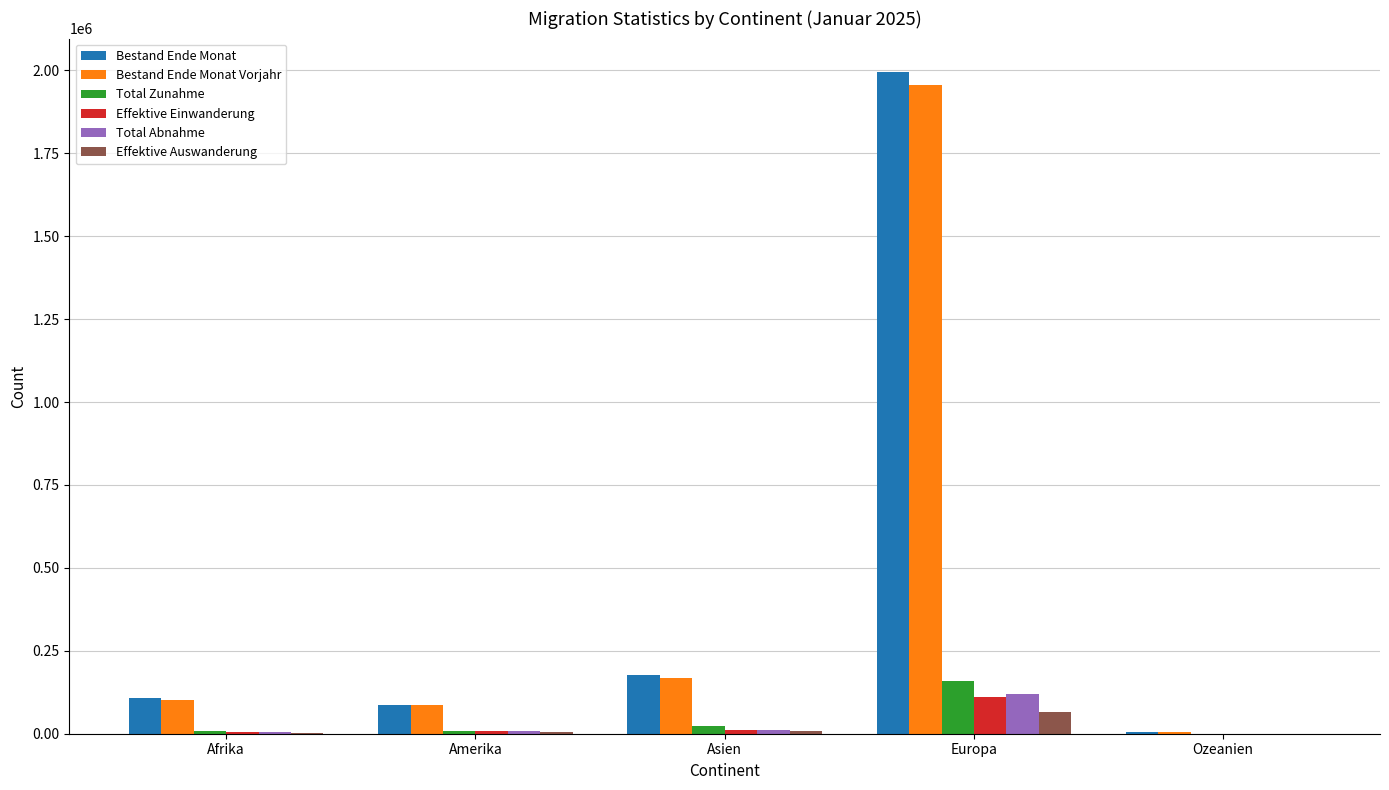

True or false: Effektive Auswanderung has a value of 65704 at Europa.

True